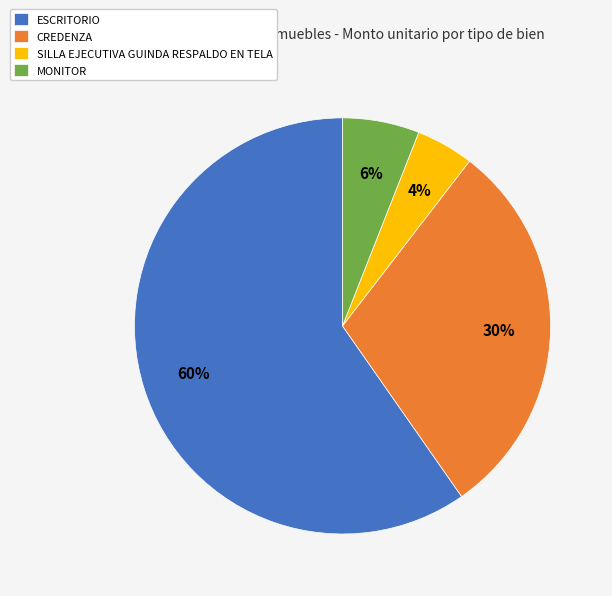

Rank the categories by value from highest to lowest.

ESCRITORIO, CREDENZA, MONITOR, SILLA EJECUTIVA GUINDA RESPALDO EN TELA